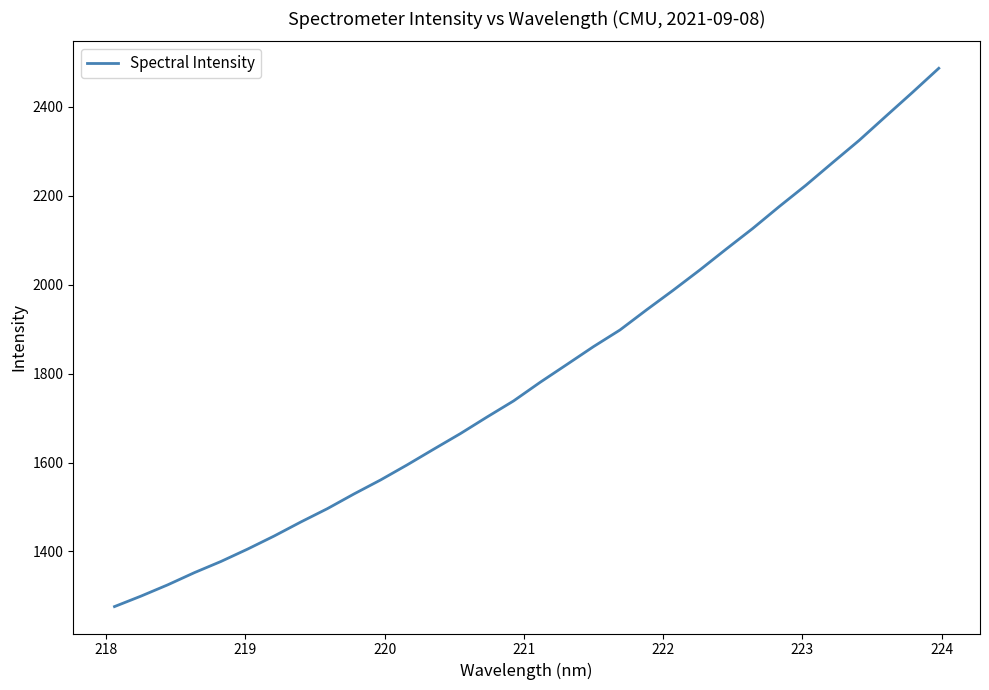

What is the greatest value displayed?

2486.1